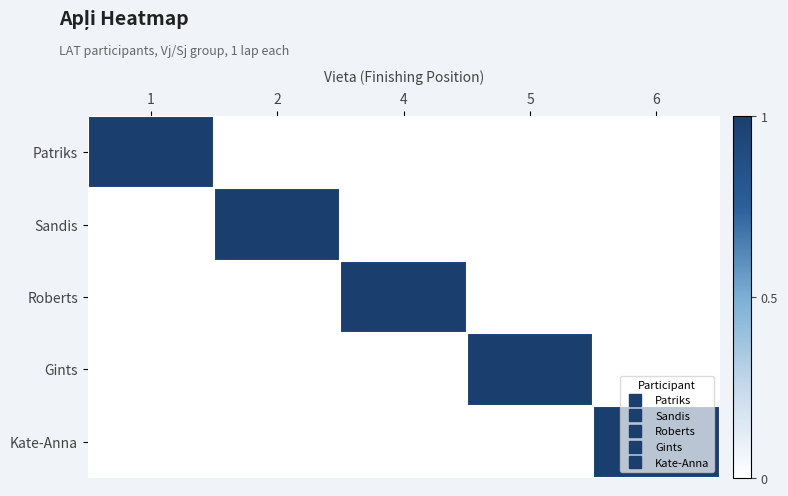

Between 1 and 4, which is larger?

1